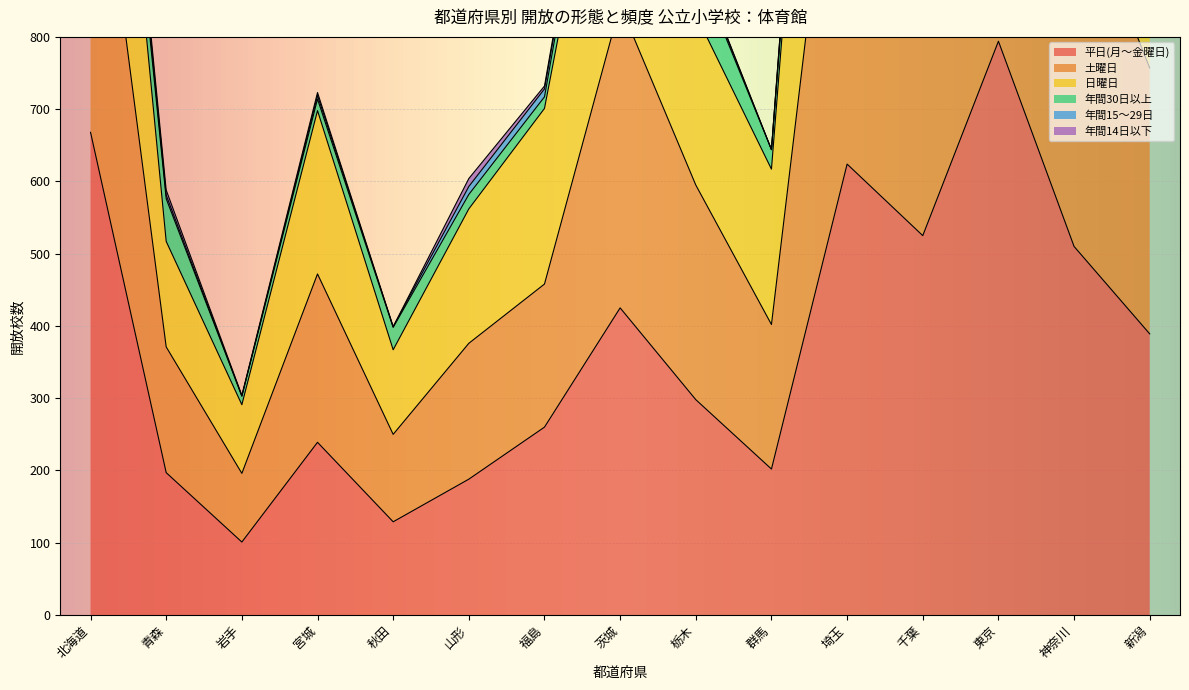

Where is 平日(月～金曜日) nearest to the value 447?

茨城